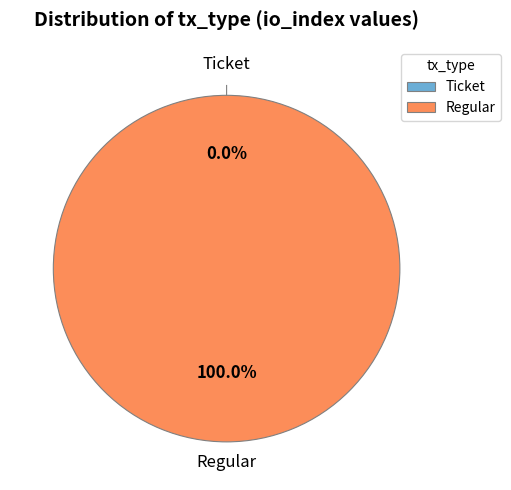

Count the number of slices in the pie.

2